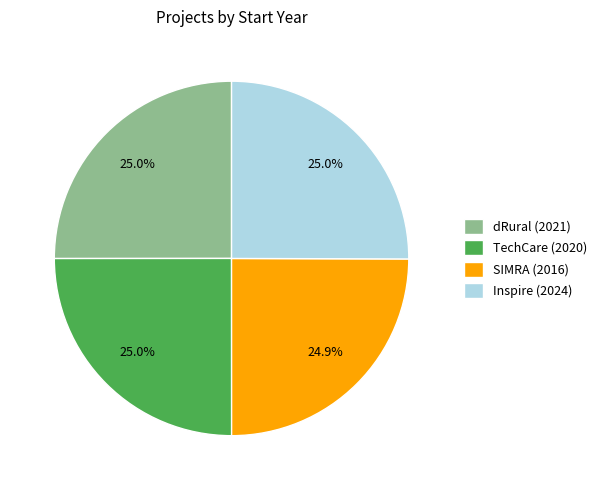

Is dRural (2021) the majority of the pie?

No